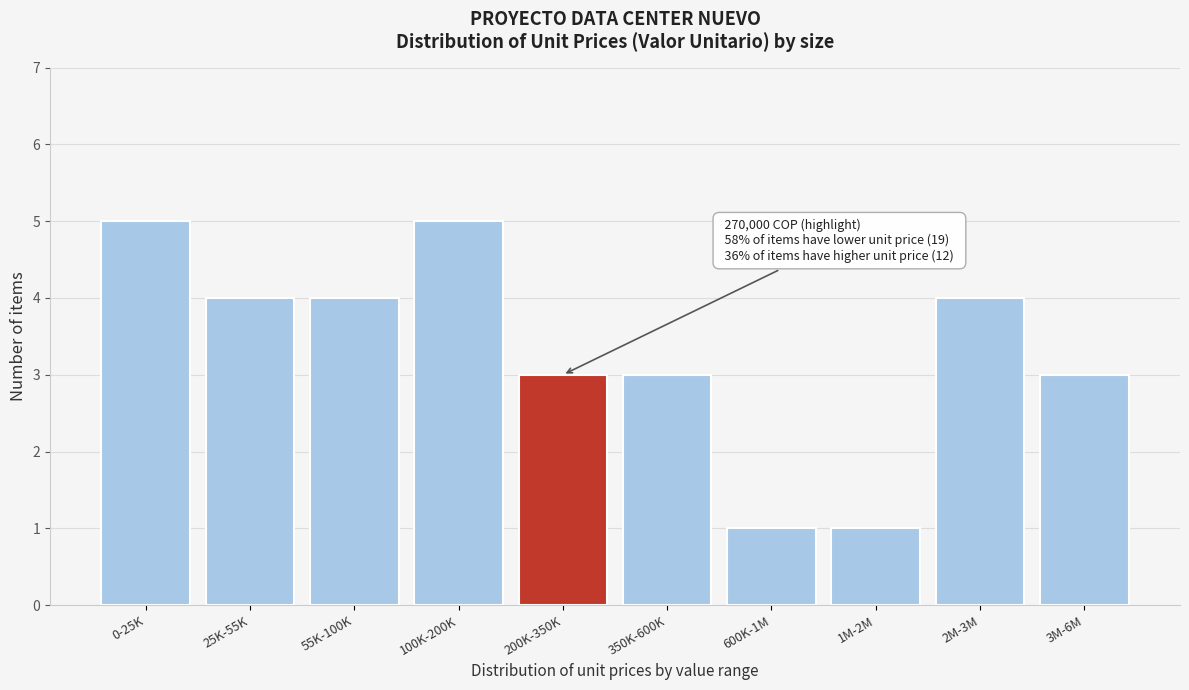

Reading left to right, what are all the values shown in this chart?

5	4	4	5	3	3	1	1	4	3